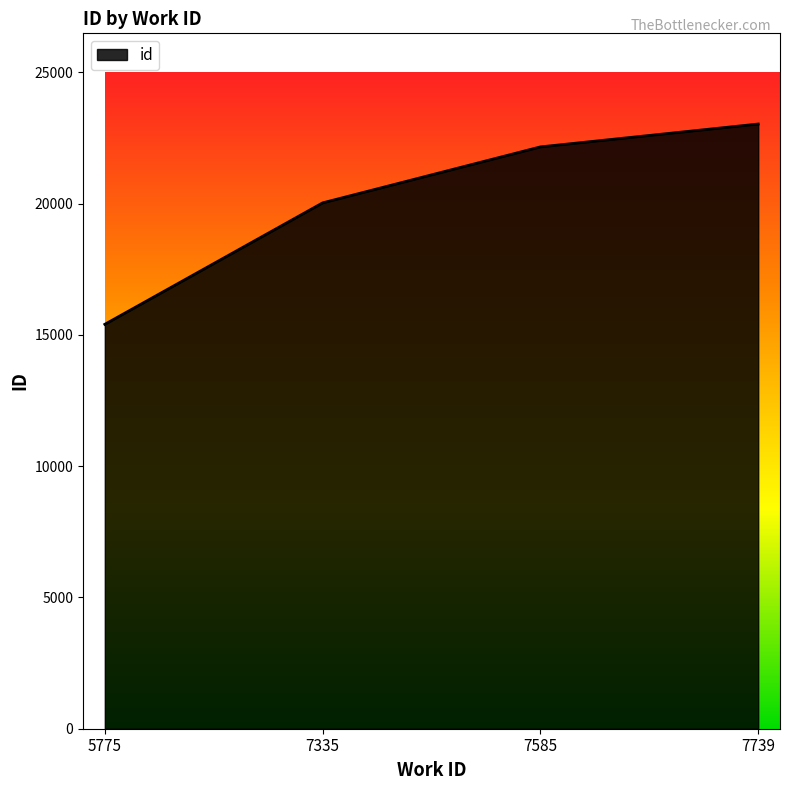

What is the difference between the values at 7739 and 7335?

3003